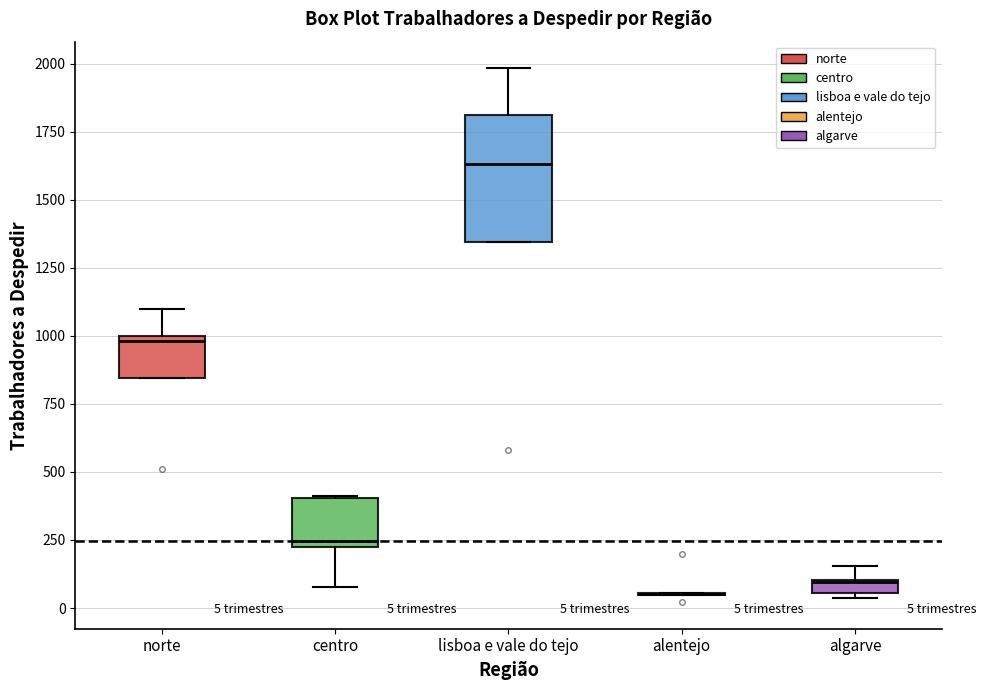

Which box is the tallest, from its lower edge to its upper edge?

lisboa e vale do tejo